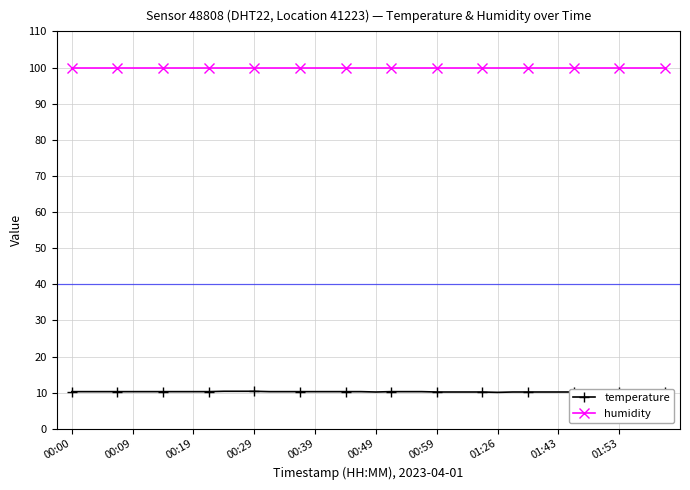

What is the value of the humidity point at the 3rd from the left?

99.9